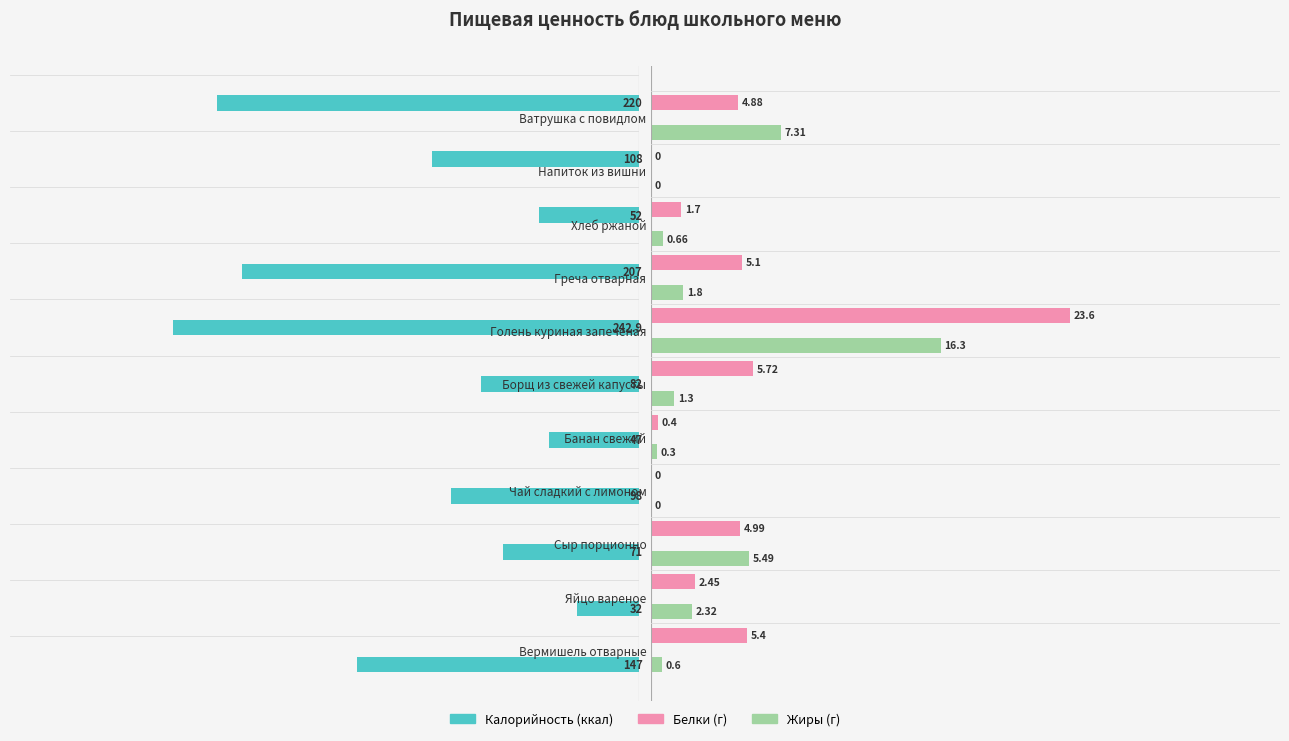

Is it true that Калорийность equals 169.3 at 9?

False